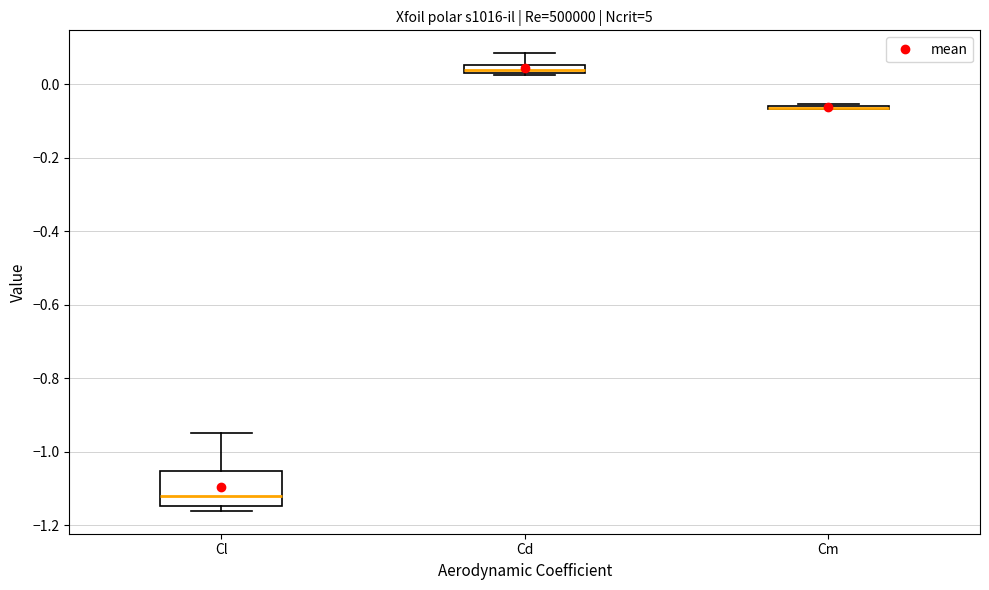

Where does the upper whisker of the box for Cd end on the y-axis? The values are not printed on the chart, so give them approximately, as read against the axis.

0.08